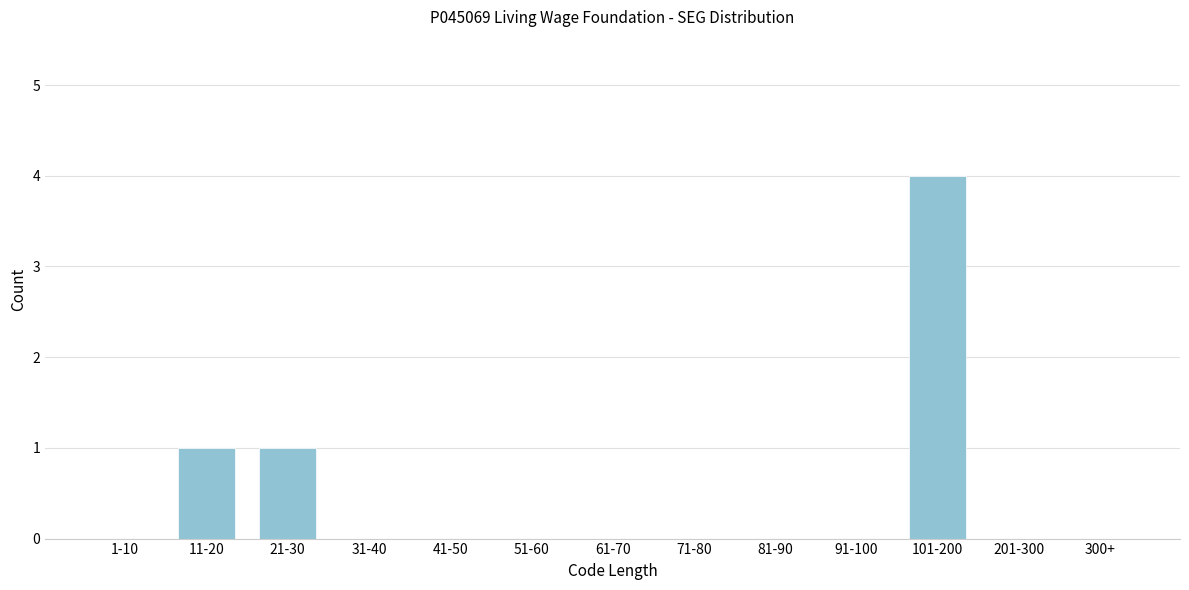

Reading left to right, list all the values displayed in this chart.

1-10=0	11-20=1	21-30=1	31-40=0	41-50=0	51-60=0	61-70=0	71-80=0	81-90=0	91-100=0	101-200=4	201-300=0	300+=0